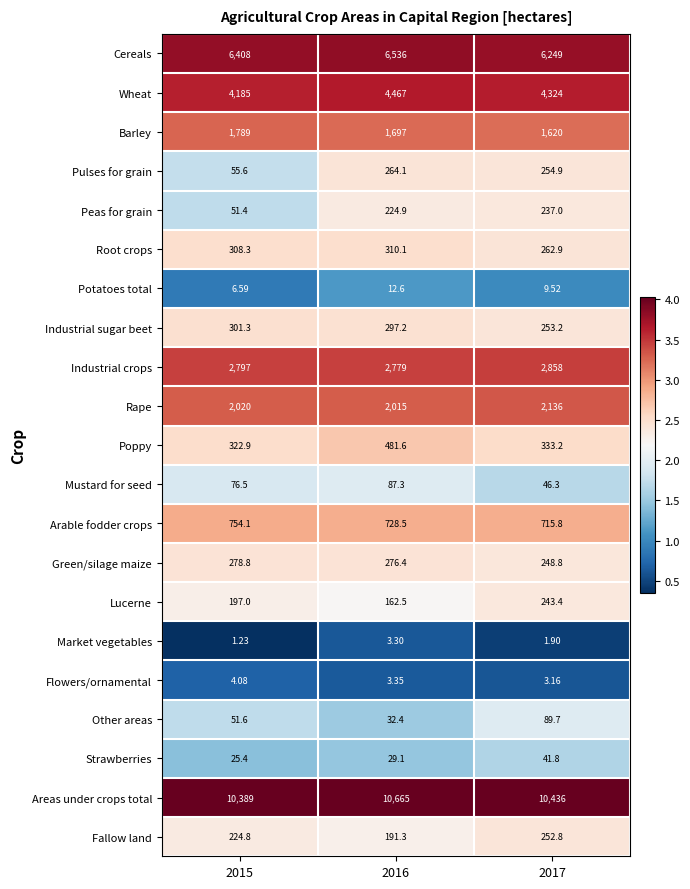

What is the total value across all series at 2017?

30617.4